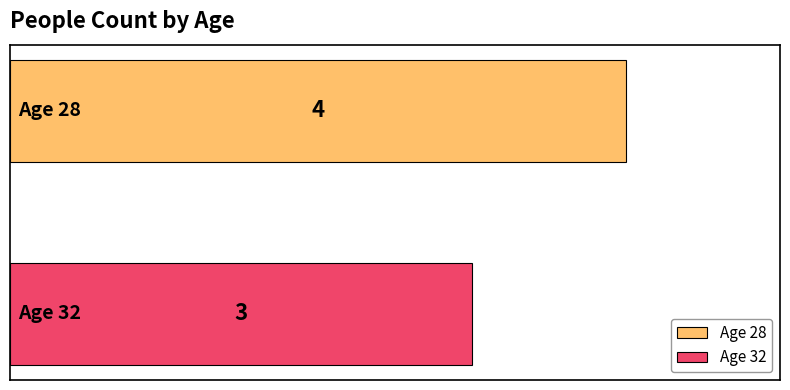

What is the maximum value shown in the chart?

4